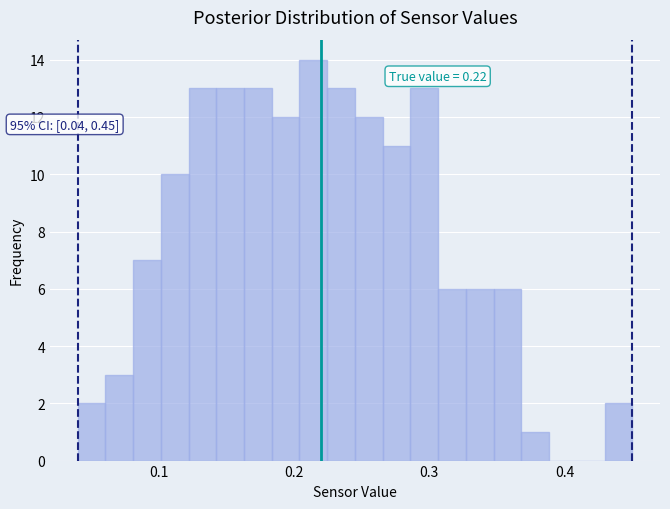

Around what value on the x-axis is the tallest bar? Give the approximate position of its centre, as read against the axis.

0.21